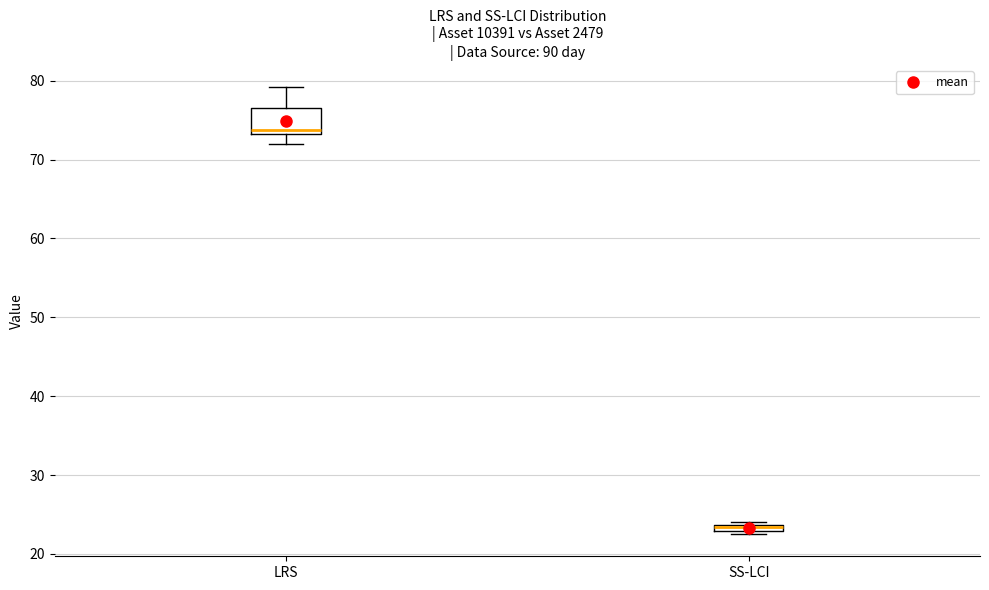

Where does the median line of the box for LRS sit on the y-axis? The values are not printed on the chart, so give them approximately, as read against the axis.

74